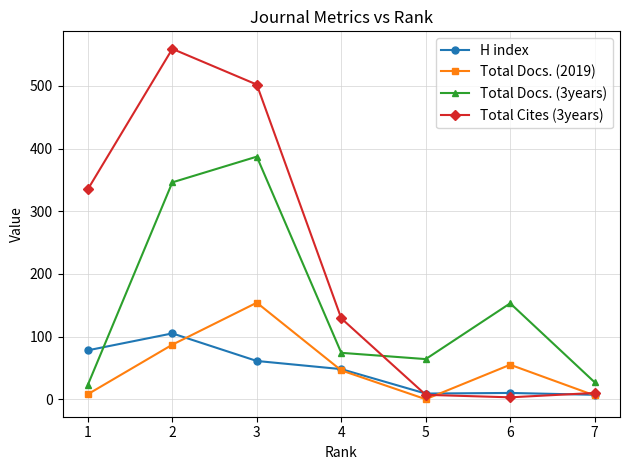

What are all the series names shown in the legend?

H index, Total Docs. (2019), Total Docs. (3years), Total Cites (3years)